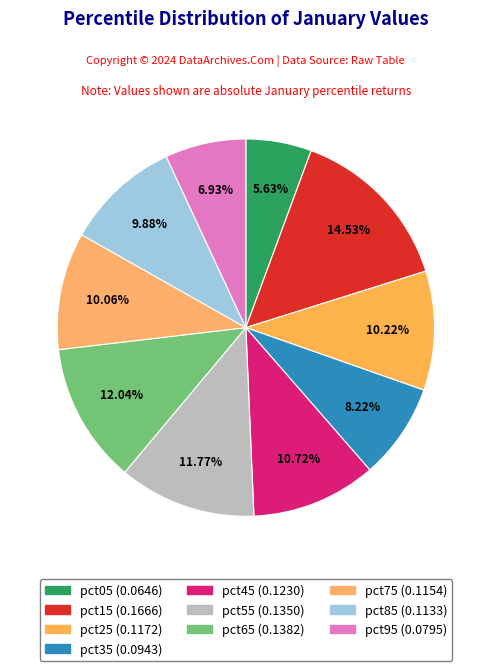

What percentage is the pct45 slice, to the nearest percent?

11%